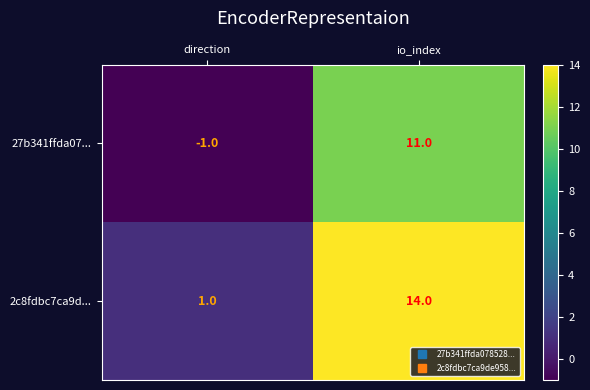

Which series has the largest range (max minus min)?

2c8fdbc7ca9d...